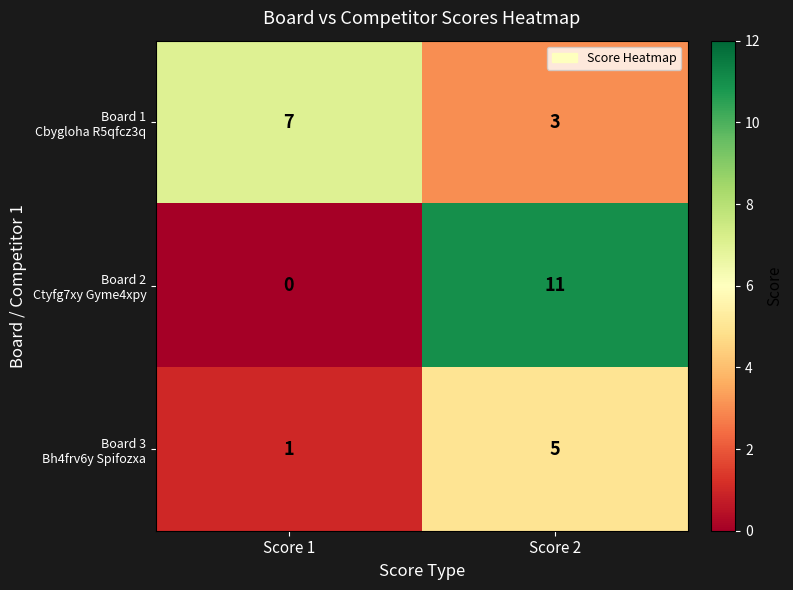

Which label corresponds to the largest value in the chart?

Score 2